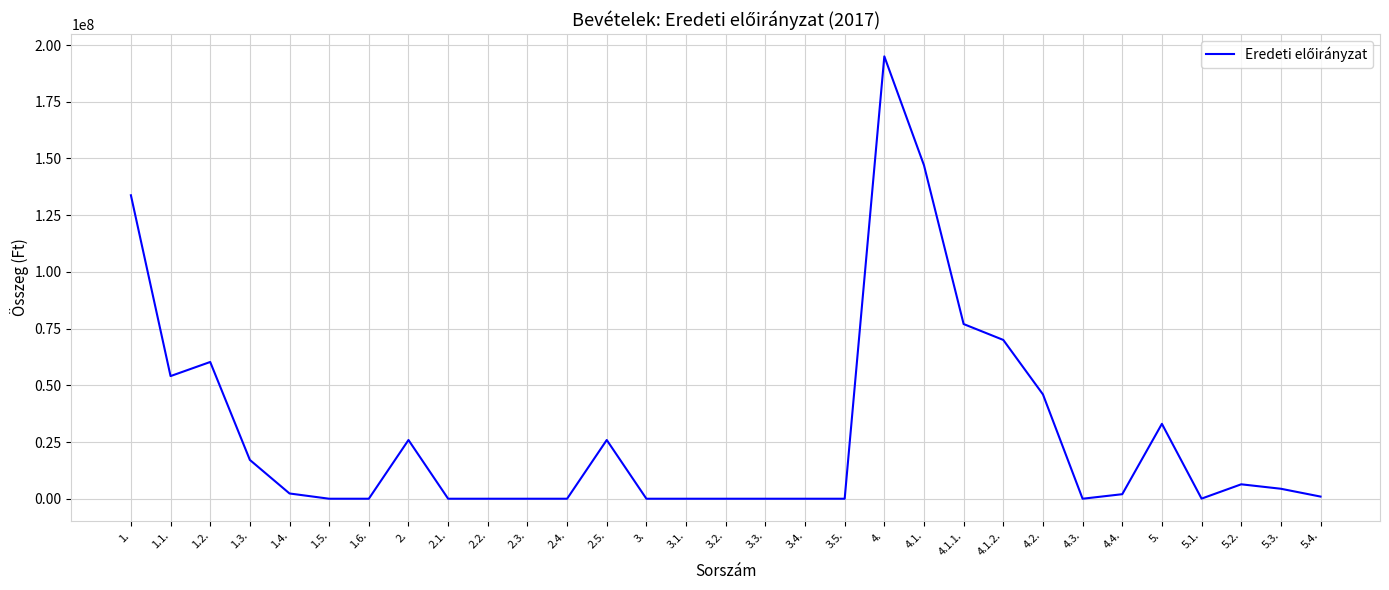

At which category does the chart reach its peak across all series?

4.